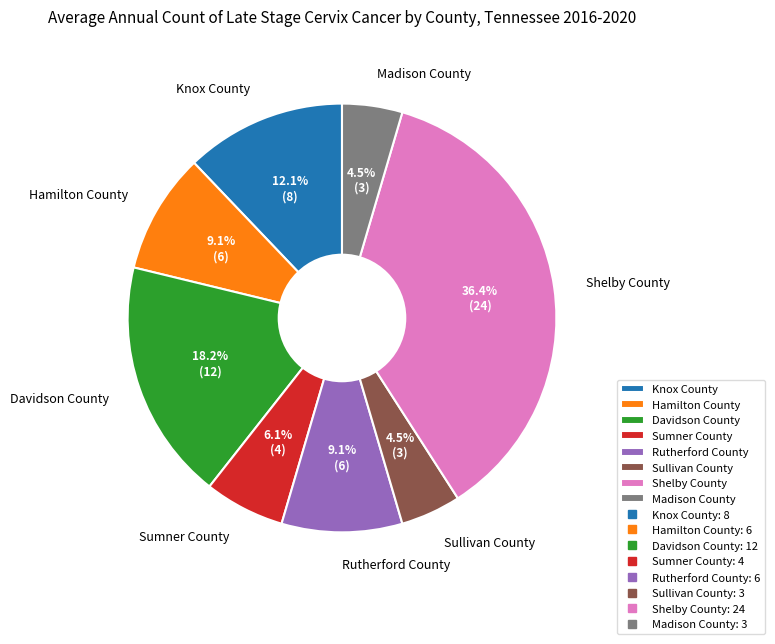

Does Madison County represent more than half of the total?

No